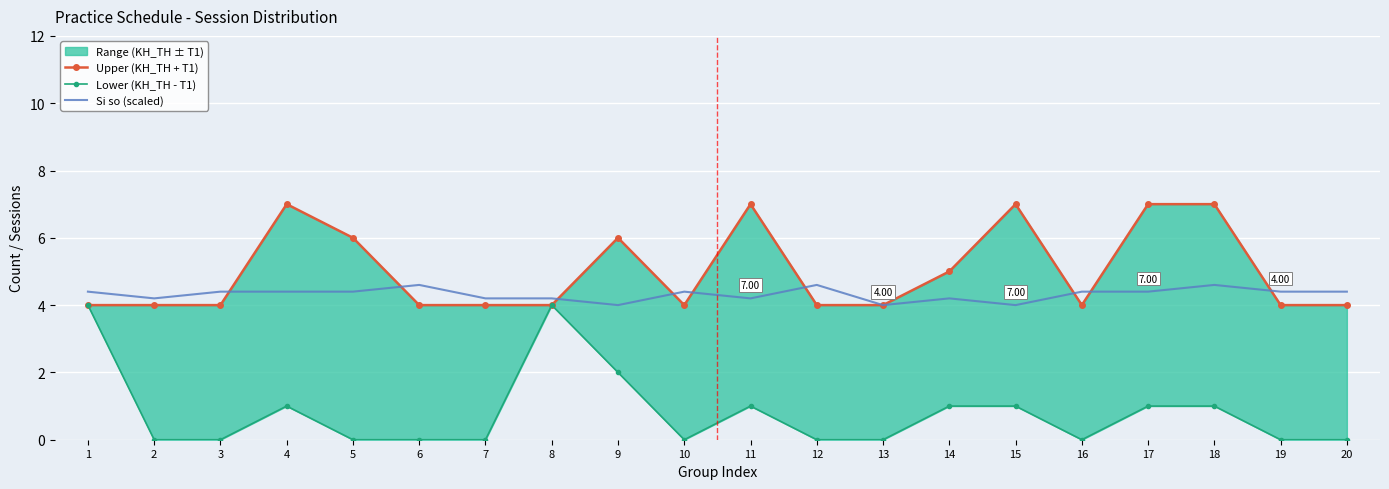

List the labels in order of Upper (KH_TH + T1) value, smallest first.

1, 2, 3, 6, 7, 8, 10, 12, 13, 16, 19, 20, 14, 5, 9, 4, 11, 15, 17, 18